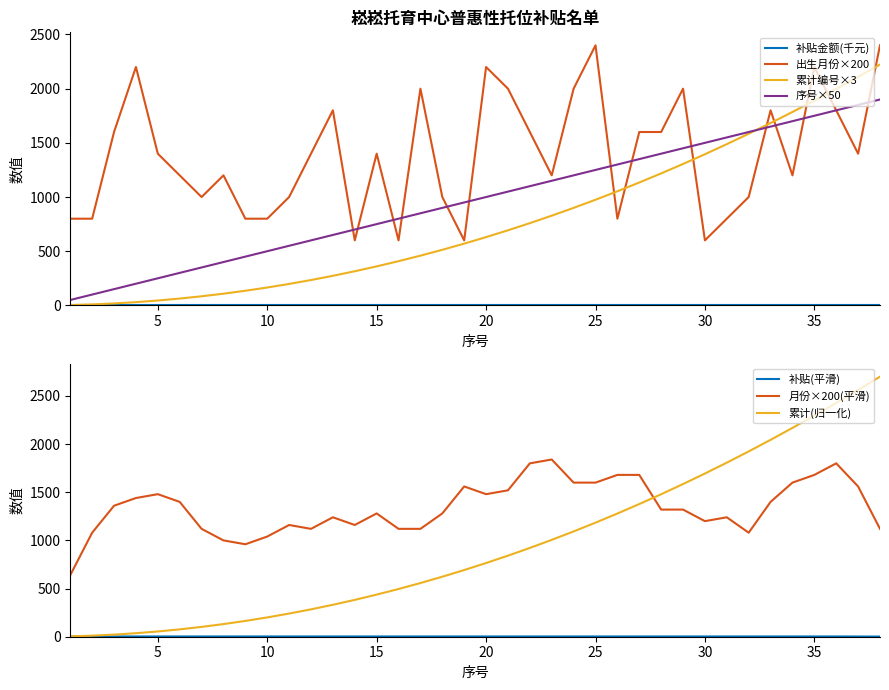

What is the difference between the highest and lowest values at 19?

350.0